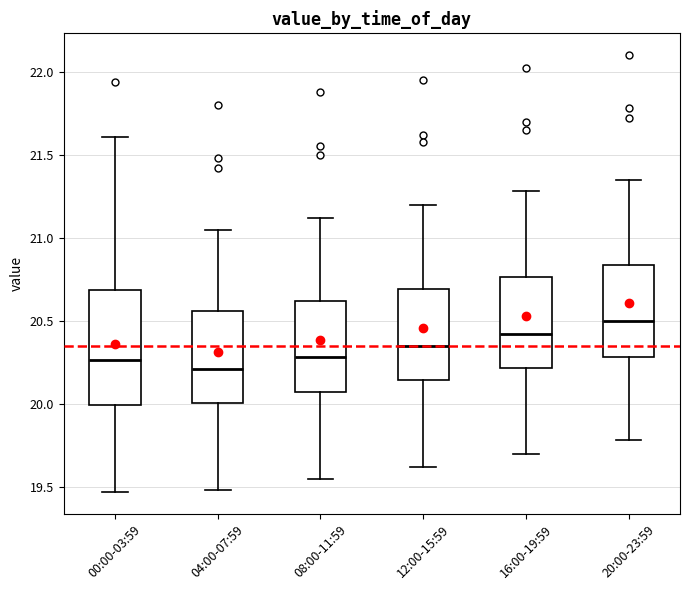

Reading left to right, read every box against the y-axis: the position of its median line, the range the box covers, and the ends of its whiskers. The values are not printed on the chart, so give them approximately, as read against the axis.

00:00-03:59: median 20.25, box 20.00 to 20.70, whiskers 19.45 to 21.60
04:00-07:59: median 20.20, box 20.00 to 20.55, whiskers 19.50 to 21.05
08:00-11:59: median 20.30, box 20.05 to 20.60, whiskers 19.55 to 21.10
12:00-15:59: median 20.35, box 20.15 to 20.70, whiskers 19.60 to 21.20
16:00-19:59: median 20.40, box 20.20 to 20.75, whiskers 19.70 to 21.30
20:00-23:59: median 20.50, box 20.30 to 20.85, whiskers 19.80 to 21.35